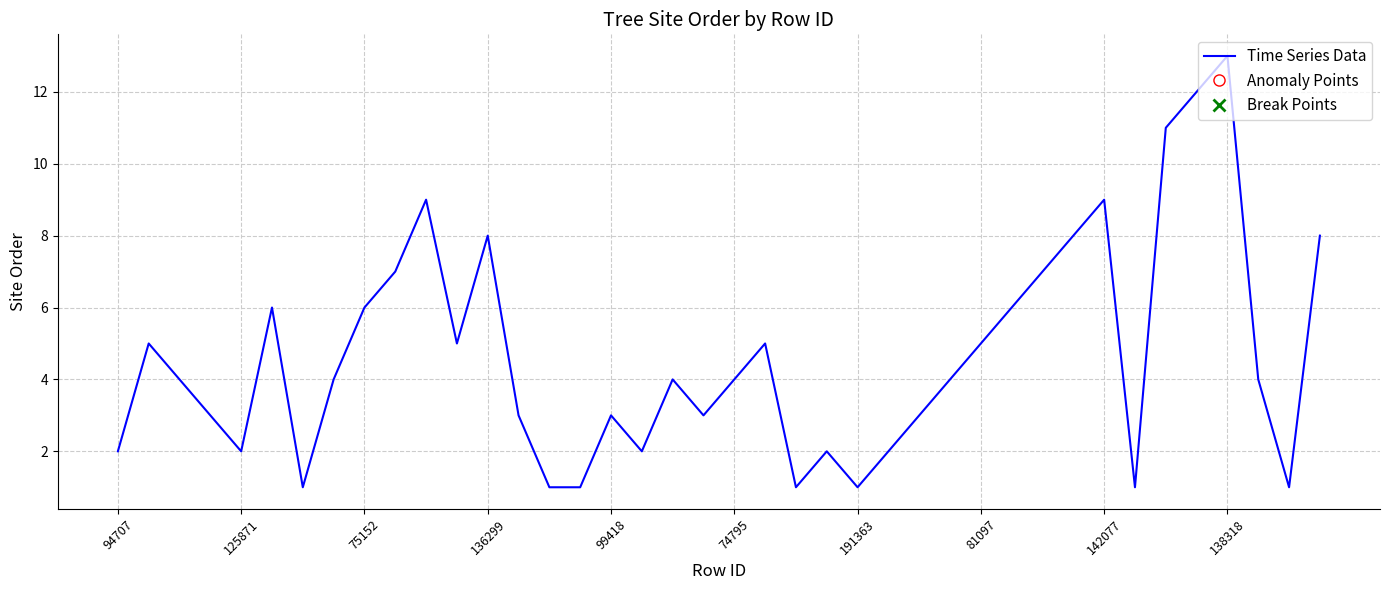

What is the maximum value shown in the chart?

13